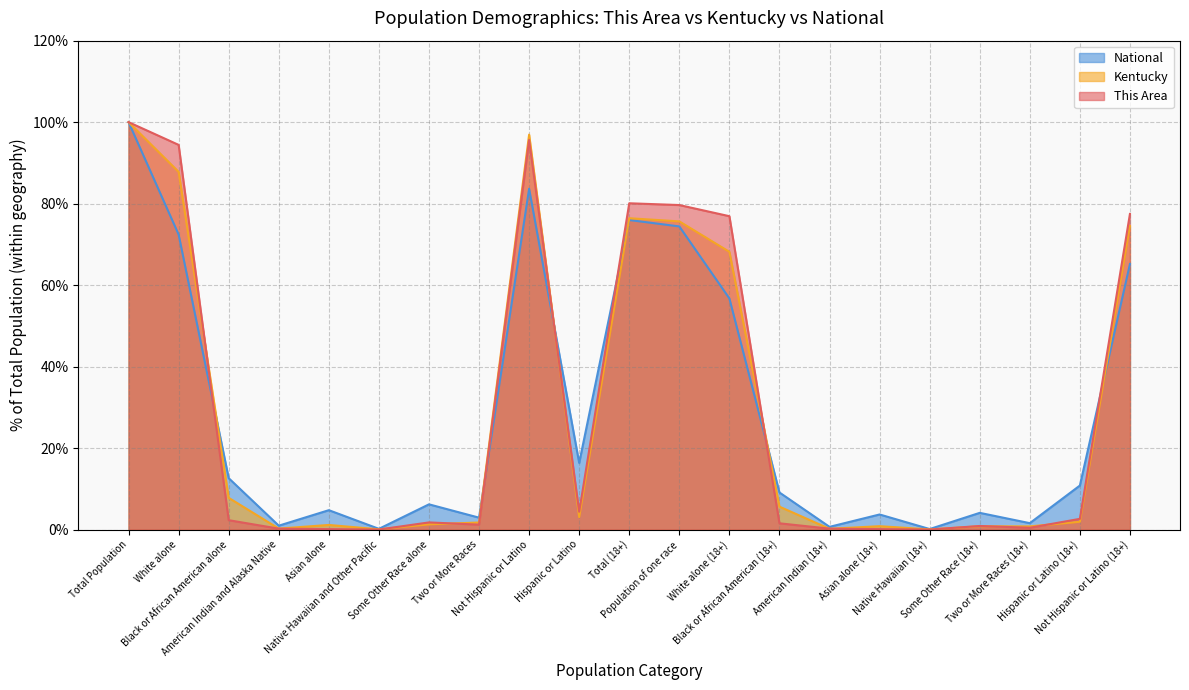

Where does the Kentucky series first go above 1?

Total Population